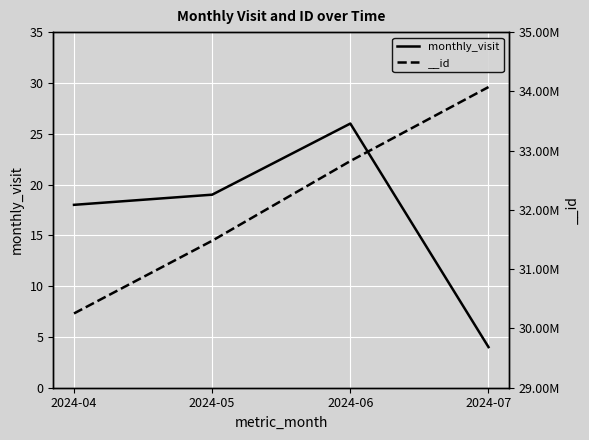

Where does the data first go above 19?

2024-06